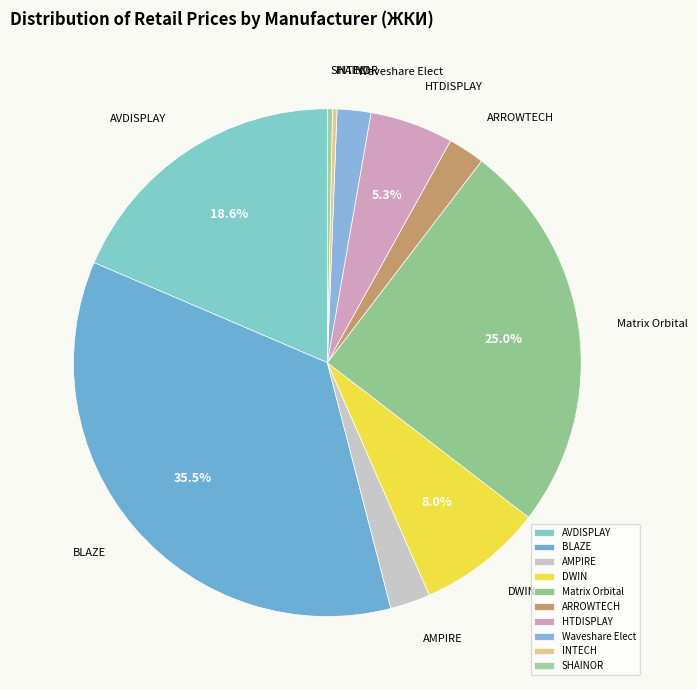

Which slice is the largest?

BLAZE